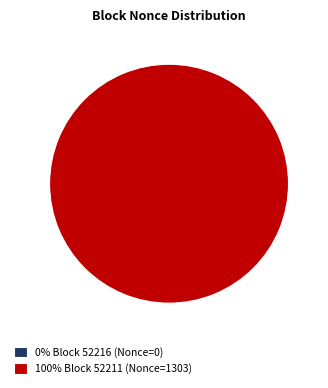

Which category has the smallest portion of the pie?

52216